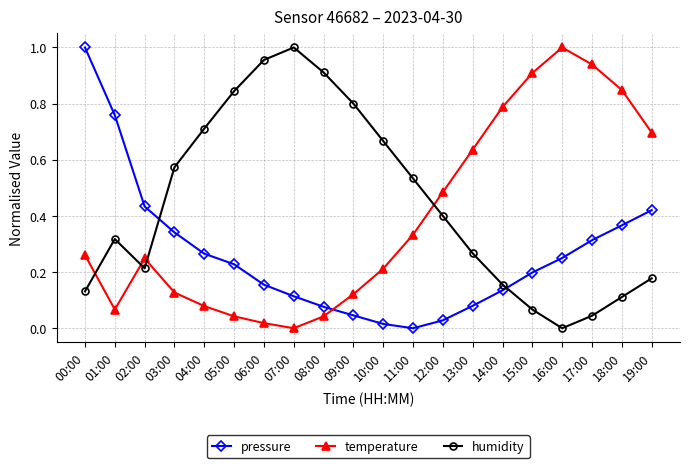

How many lines are shown in the chart?

3